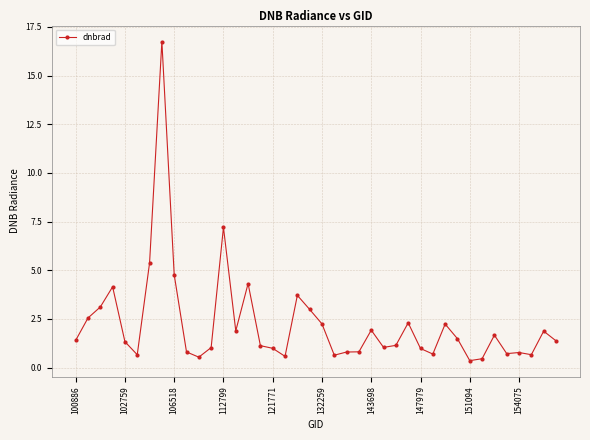

True or false: the data has more than 2 interior local peaks.

True